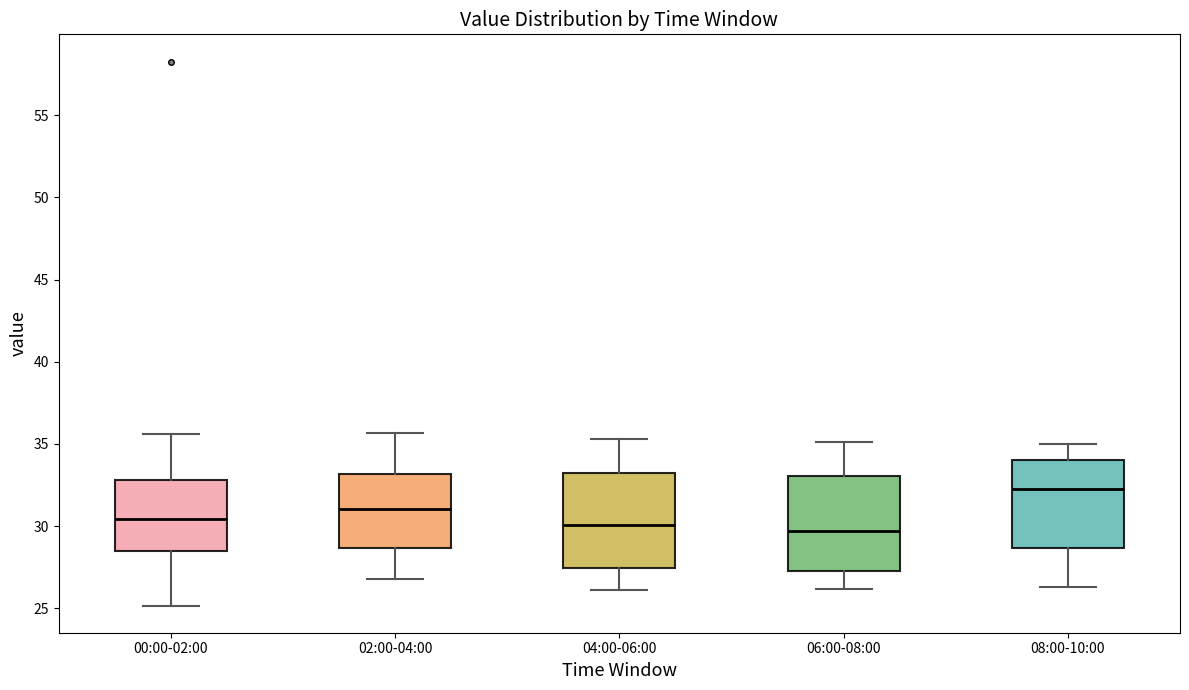

Reading left to right, read every box against the y-axis: the position of its median line, the range the box covers, and the ends of its whiskers. The values are not printed on the chart, so give them approximately, as read against the axis.

00:00-02:00: median 30.5, box 28.5 to 33.0, whiskers 25.0 to 35.5
02:00-04:00: median 31.0, box 28.5 to 33.0, whiskers 27.0 to 35.5
04:00-06:00: median 30.0, box 27.5 to 33.5, whiskers 26.0 to 35.5
06:00-08:00: median 29.5, box 27.5 to 33.0, whiskers 26.0 to 35.0
08:00-10:00: median 32.5, box 28.5 to 34.0, whiskers 26.5 to 35.0